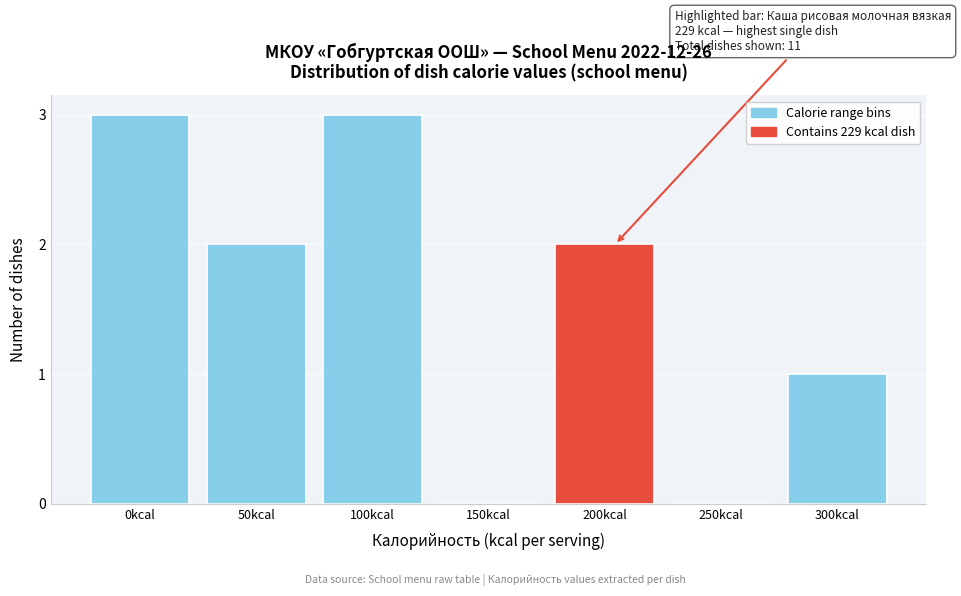

Reading left to right, list all the values displayed in this chart.

0kcal=3	50kcal=2	100kcal=3	150kcal=0	200kcal=2	250kcal=0	300kcal=1